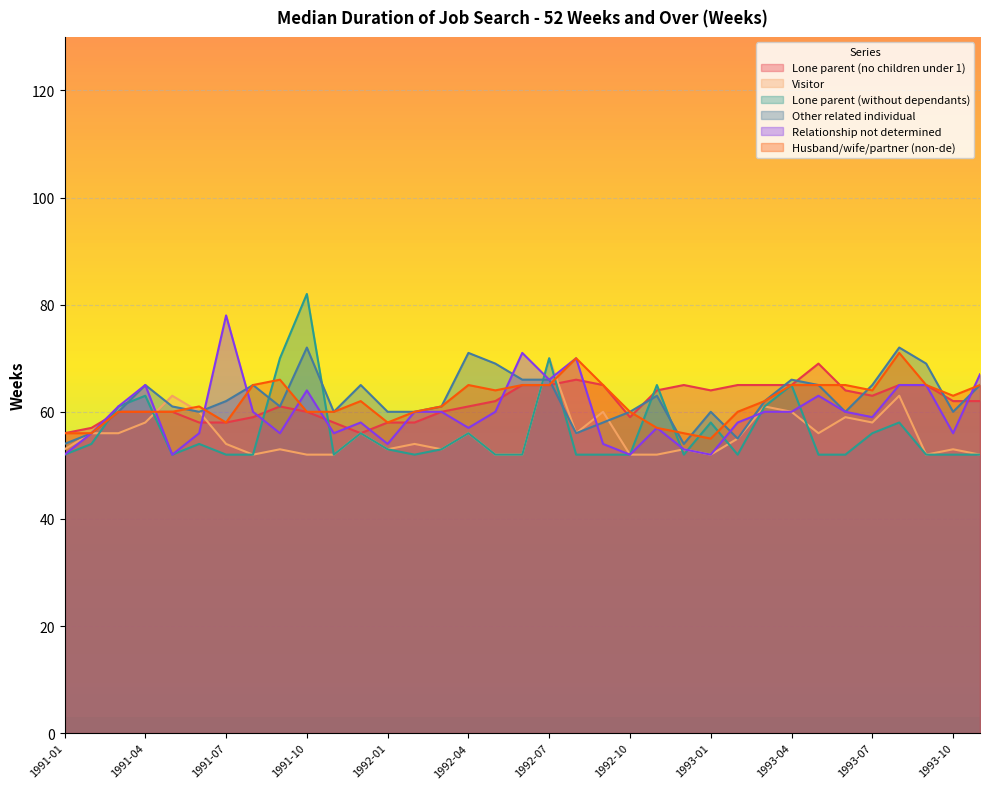

Which has a higher value, 1991-01 or 1991-10?

1991-10